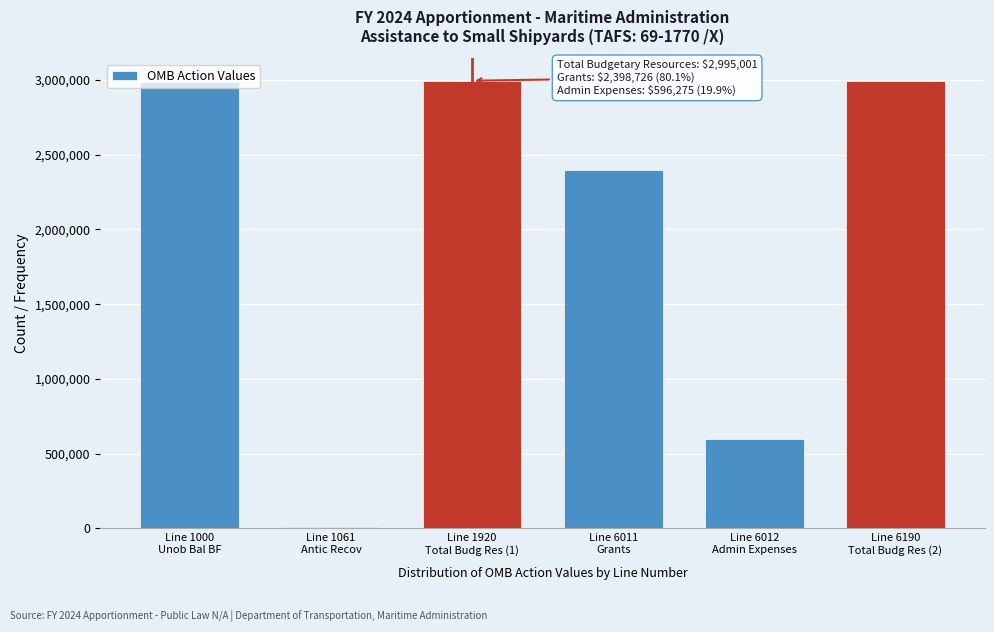

What is the maximum value shown in the chart?

2995001